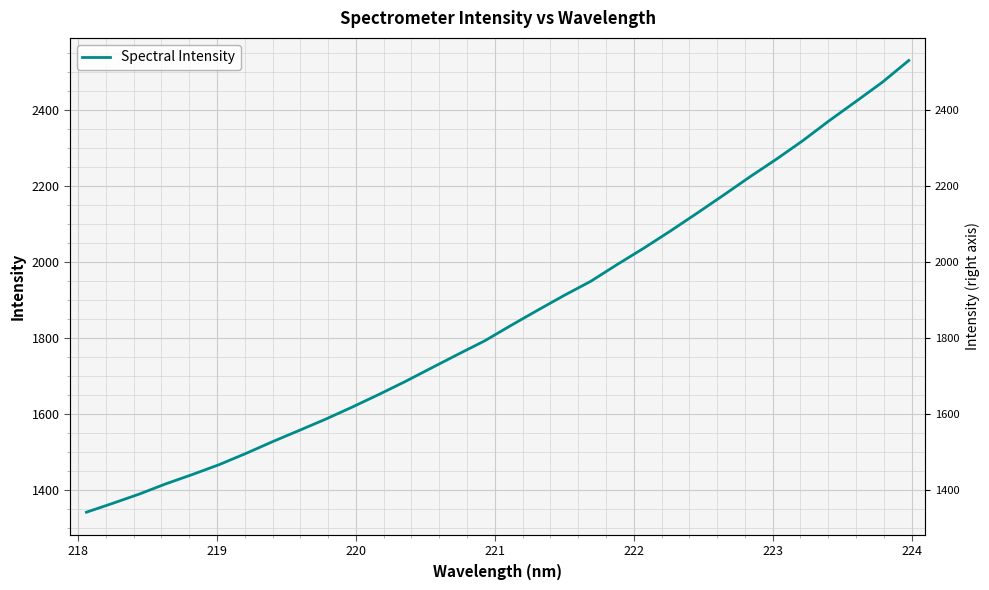

What is the sum of all values?

59430.6